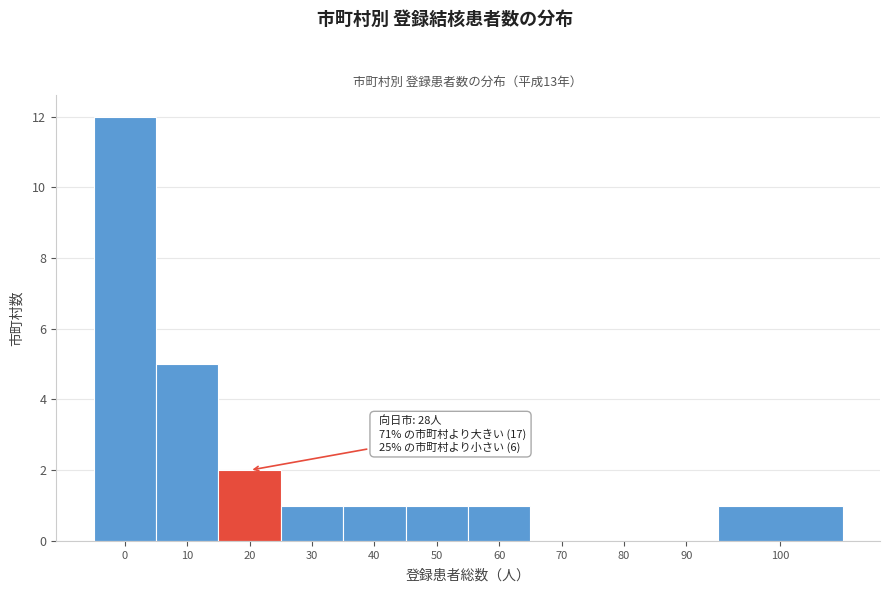

Reading left to right, what are all the values shown in this chart?

0=12	10=5	20=2	30=1	40=1	50=1	60=1	70=0	80=0	90=0	100=1